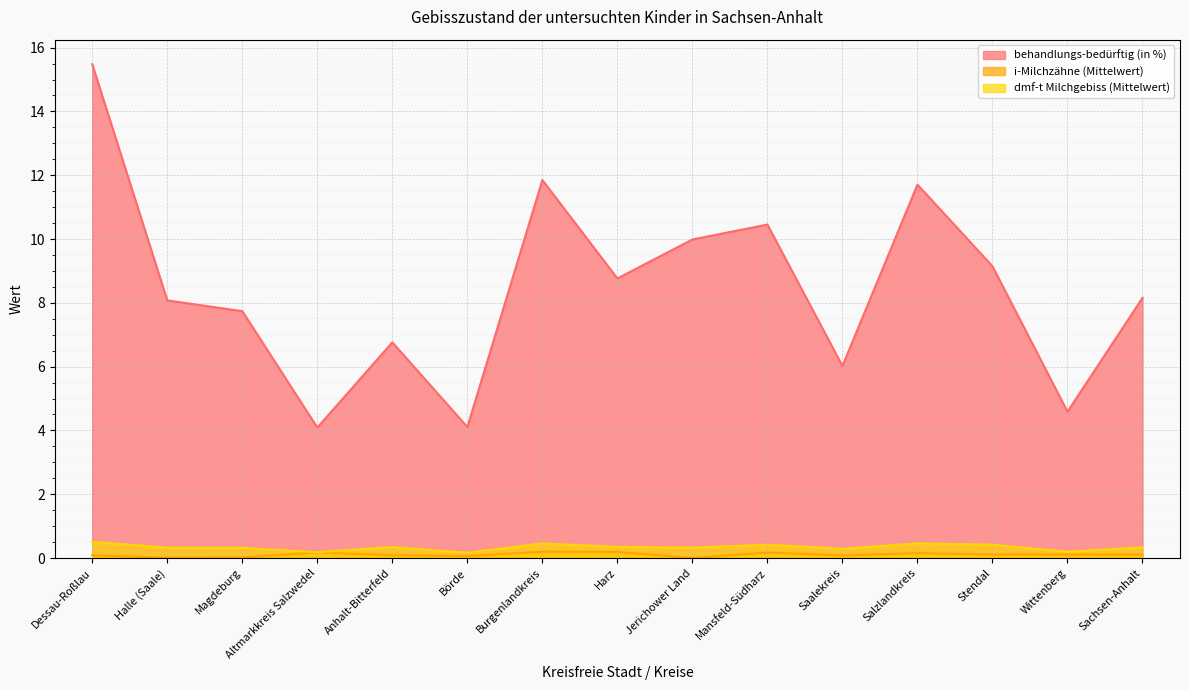

Reading right to left, extract all data points from this chart.

behandlungs-bedürftig (in %): Sachsen-Anhalt=8.2	Wittenberg=4.6	Stendal=9.1	Salzlandkreis=11.7	Saalekreis=6.0	Mansfeld-Südharz=10.5	Jerichower Land=10.0	Harz=8.8	Burgenlandkreis=11.8	Börde=4.1	Anhalt-Bitterfeld=6.8	Altmarkkreis Salzwedel=4.1	Magdeburg=7.7	Halle (Saale)=8.1	Dessau-Roßlau=15.5
i-Milchzähne (Mittelwert): Sachsen-Anhalt=0.1	Wittenberg=0.1	Stendal=0.1	Salzlandkreis=0.2	Saalekreis=0.1	Mansfeld-Südharz=0.2	Jerichower Land=0.0	Harz=0.2	Burgenlandkreis=0.2	Börde=0.1	Anhalt-Bitterfeld=0.1	Altmarkkreis Salzwedel=0.2	Magdeburg=0.0	Halle (Saale)=0.0	Dessau-Roßlau=0.1
dmf-t Milchgebiss (Mittelwert): Sachsen-Anhalt=0.3	Wittenberg=0.2	Stendal=0.4	Salzlandkreis=0.5	Saalekreis=0.3	Mansfeld-Südharz=0.4	Jerichower Land=0.3	Harz=0.3	Burgenlandkreis=0.5	Börde=0.2	Anhalt-Bitterfeld=0.3	Altmarkkreis Salzwedel=0.2	Magdeburg=0.3	Halle (Saale)=0.3	Dessau-Roßlau=0.5